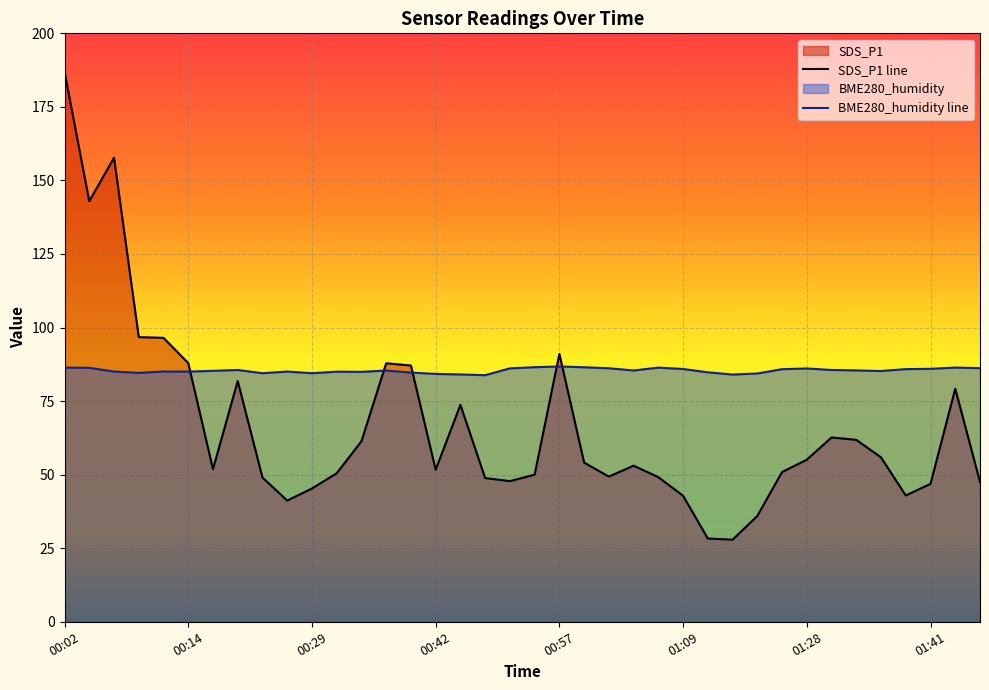

What is the average value of the BME280_humidity series?

85.4